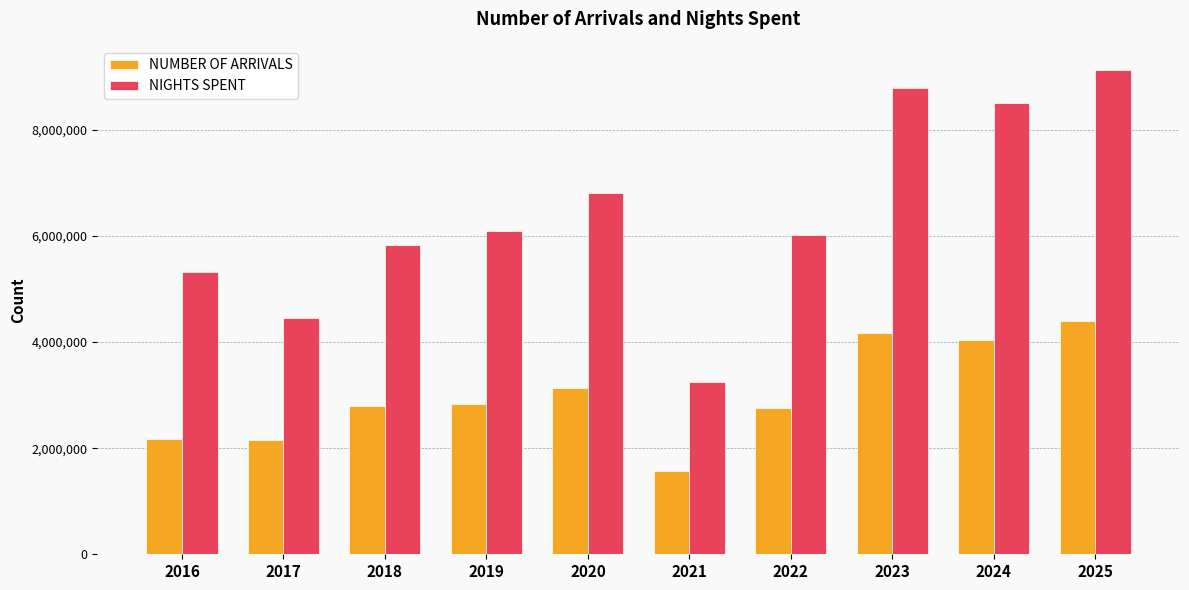

The NUMBER OF ARRIVALS series shows 7134546 at 2024. True or false?

False